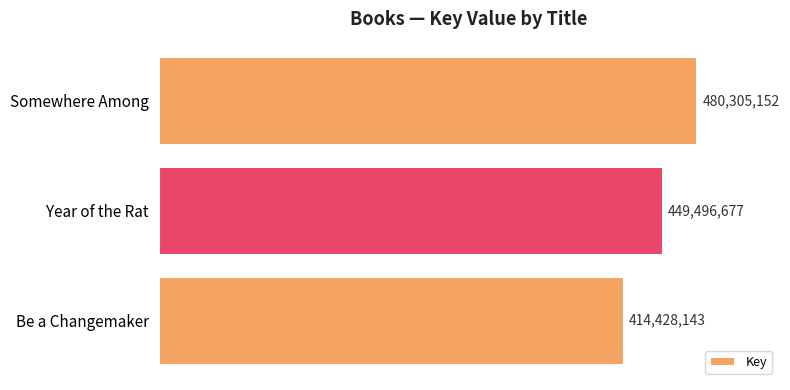

Are the bars horizontal?

Yes